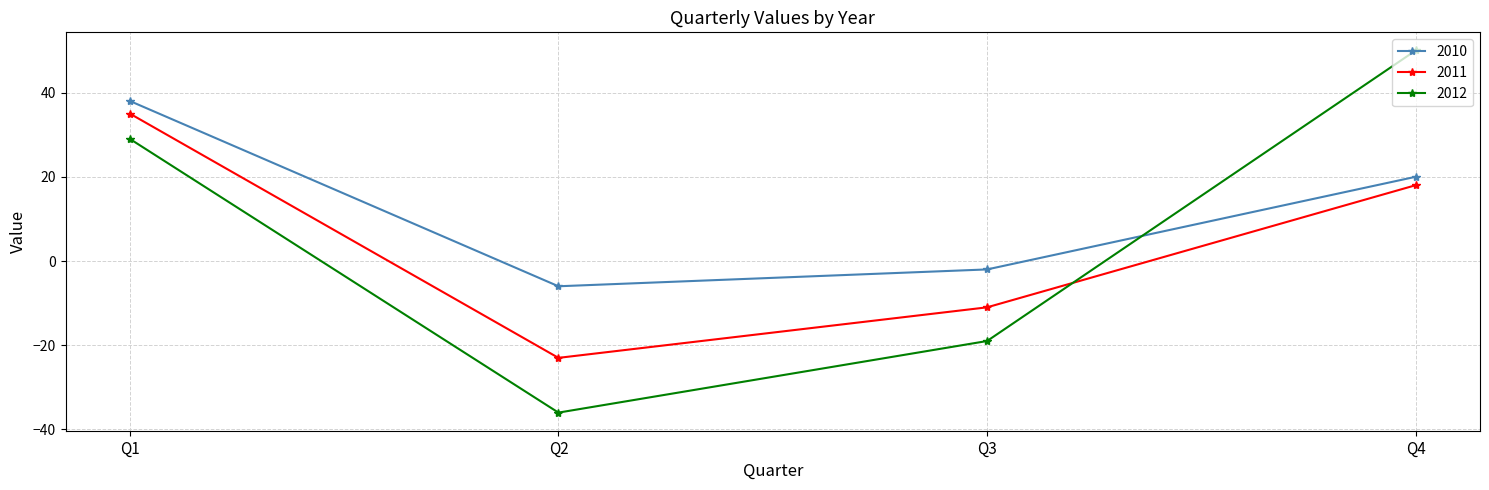

List the series in order of their peak value, lowest first.

2011, 2010, 2012